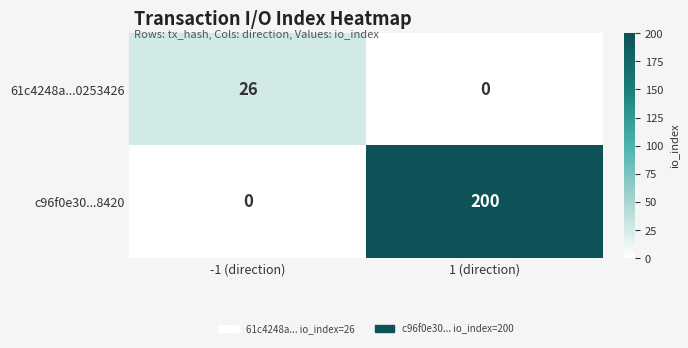

What is the spread (max minus min) of values at -1 (direction)?

26